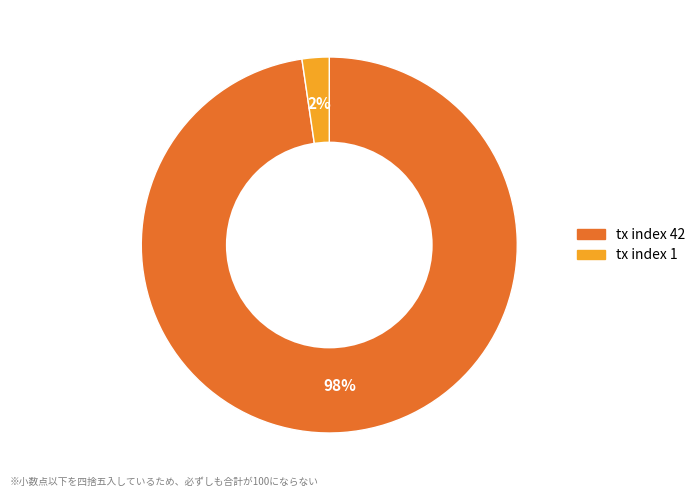

To the nearest percent, what portion does tx index 42 represent?

98%